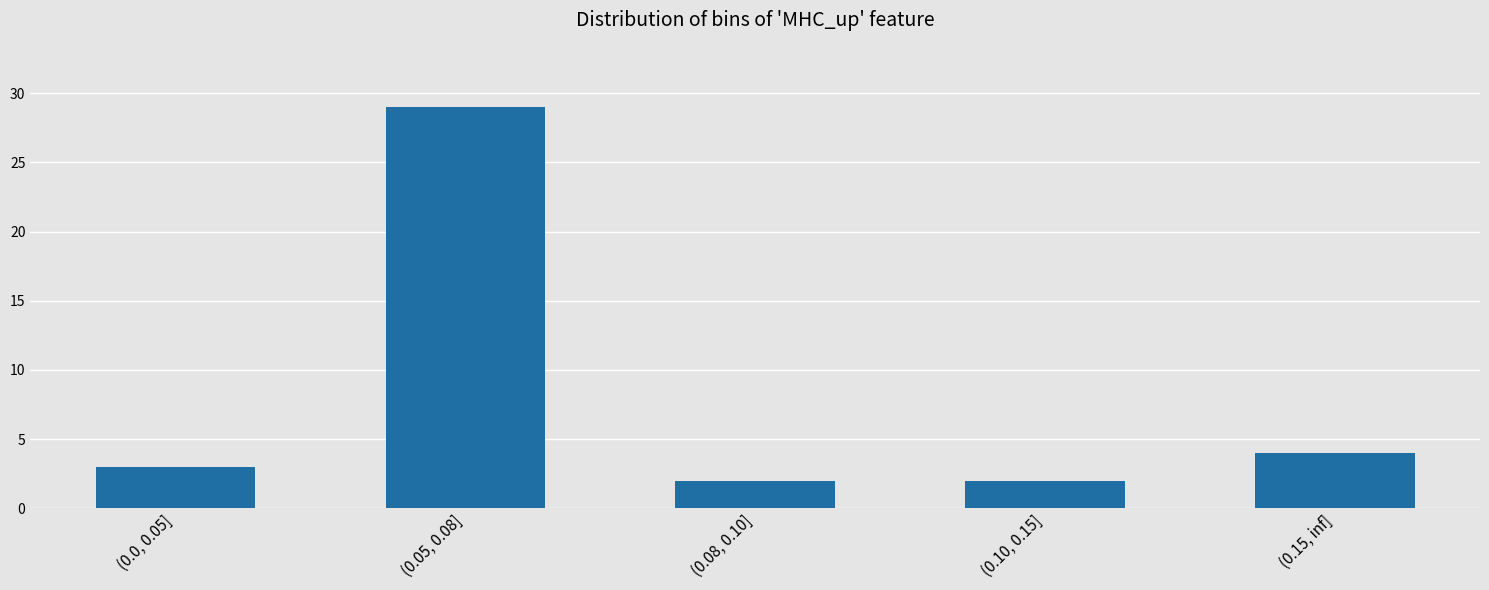

Reading left to right, extract all data points from this chart.

3	29	2	2	4